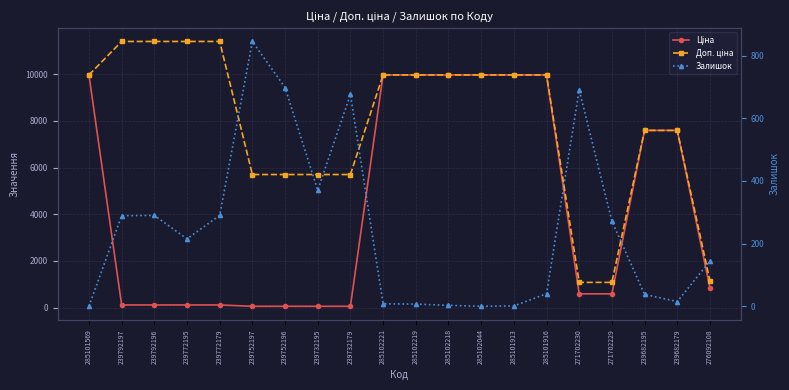

What is the total value across all series at 239682179?

15208.1